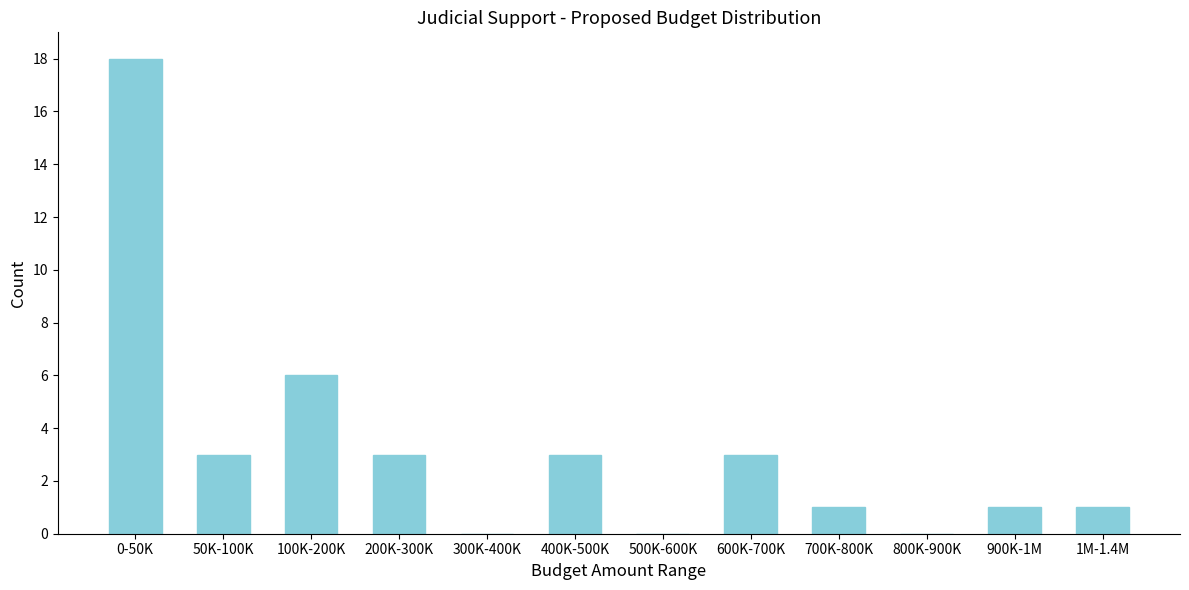

Reading left to right, transcribe all the data shown in this chart.

0-50K=18	50K-100K=3	100K-200K=6	200K-300K=3	300K-400K=0	400K-500K=3	500K-600K=0	600K-700K=3	700K-800K=1	800K-900K=0	900K-1M=1	1M-1.4M=1